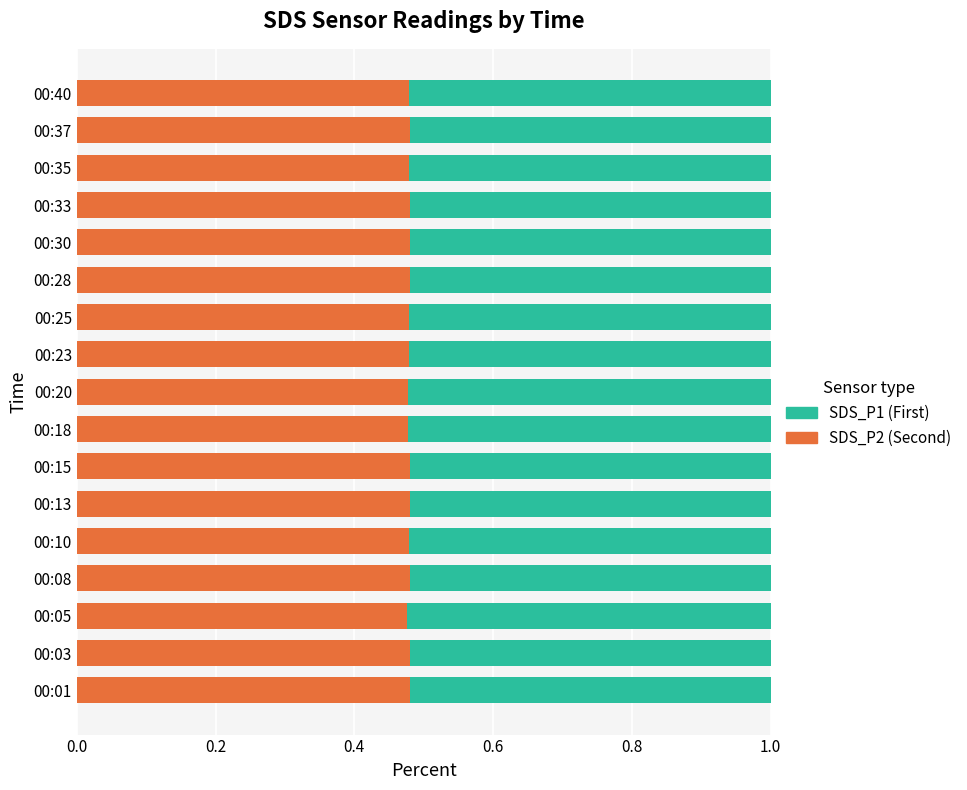

What is the total value across all series at 00:08?

1.0